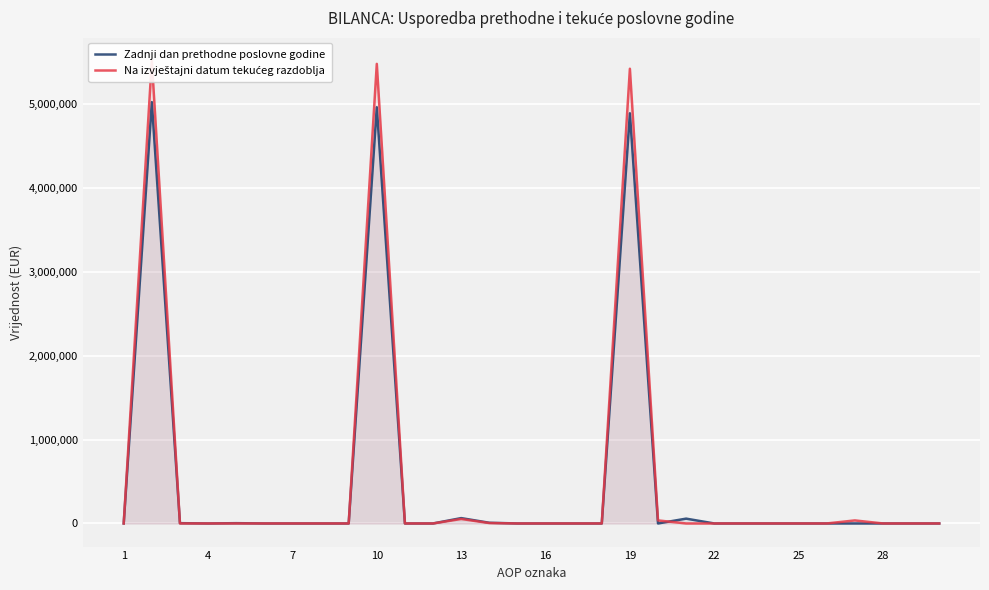

How many series are shown in this chart?

2